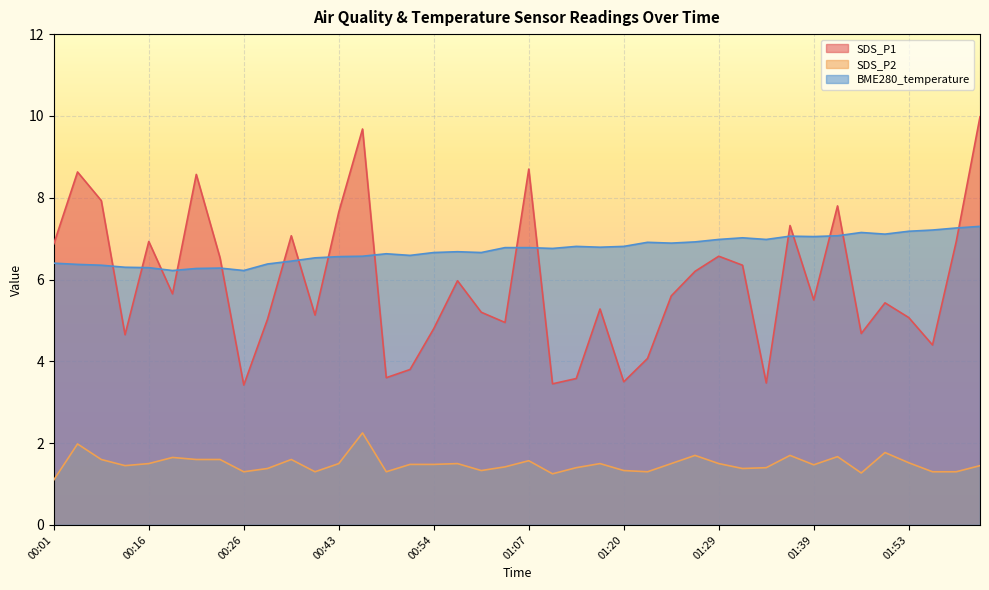

True or false: BME280_temperature and SDS_P2 intersect in this chart.

False